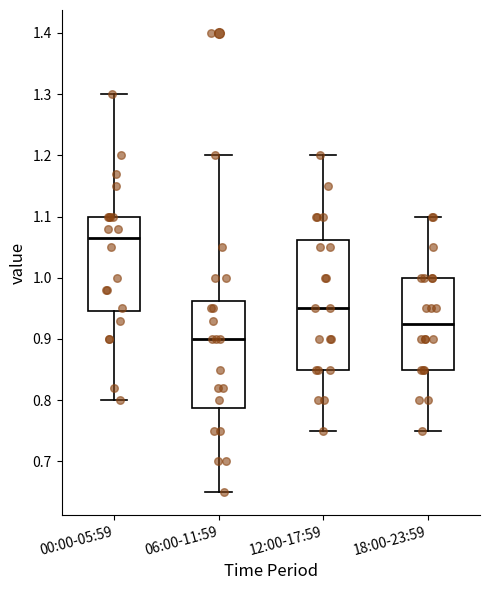

Which box is the tallest, from its lower edge to its upper edge?

12:00-17:59